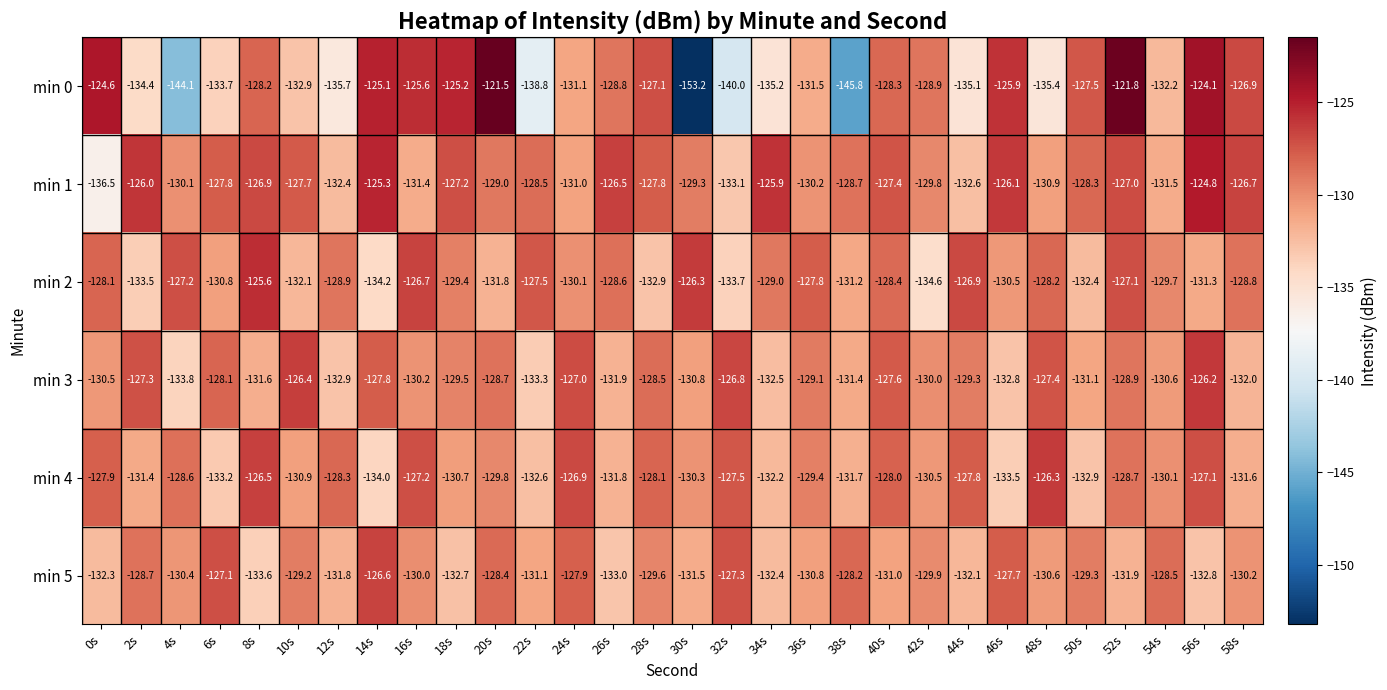

List the series in order of their peak value, highest first.

min 0, min 1, min 2, min 3, min 4, min 5